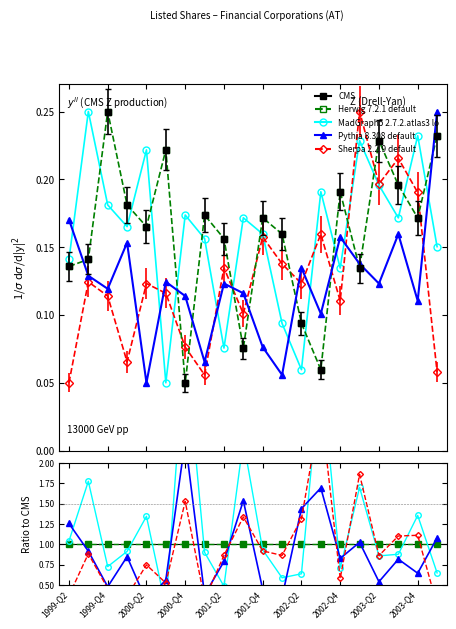

What is the spread (max minus min) of values at 19?

0.8